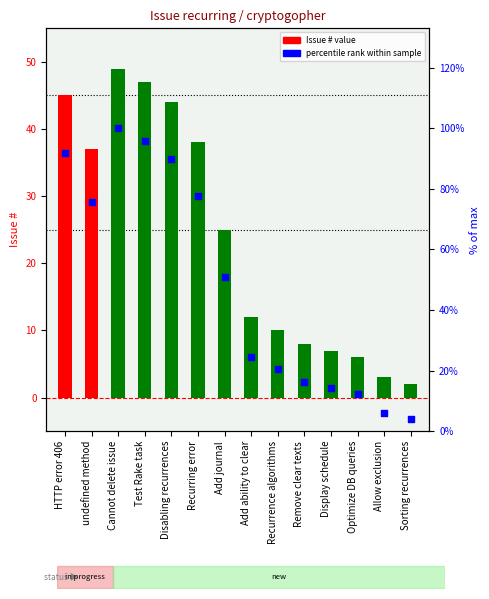

Which series has the largest total across all categories?

percentile rank within sample